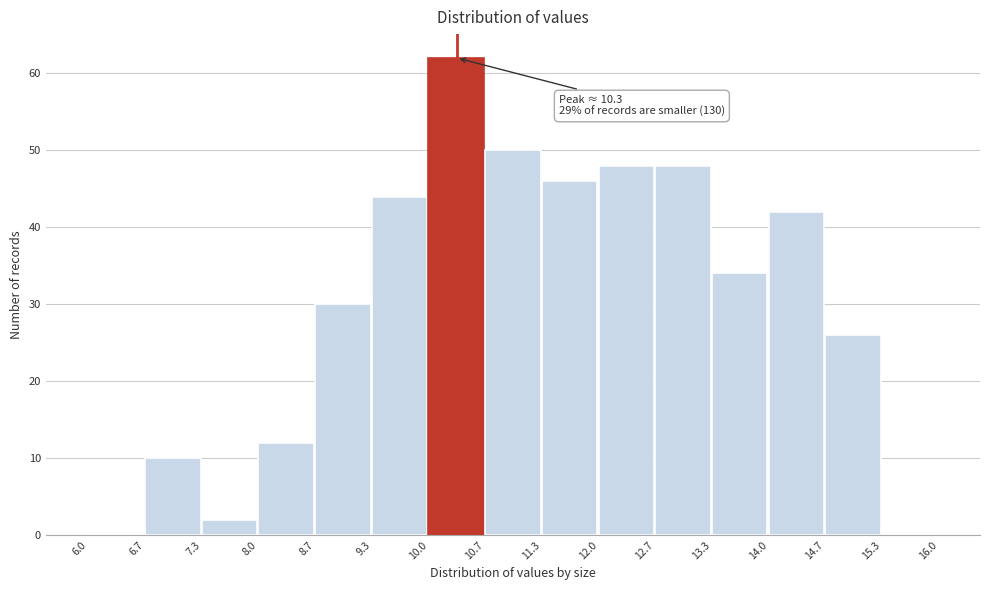

Over which range of the x-axis is the bar tallest?

10.0 to 10.7